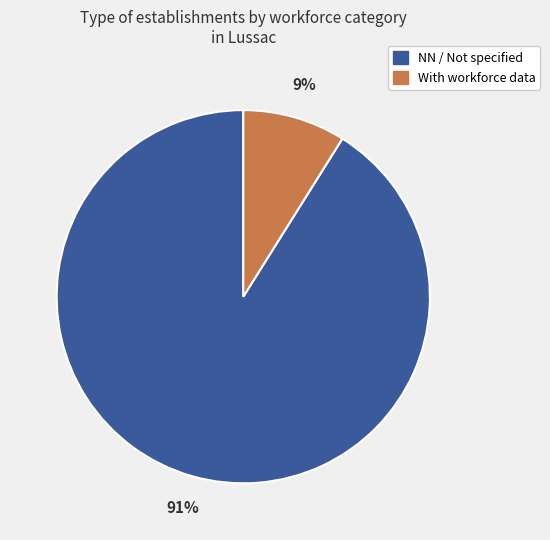

To the nearest percent, what is the average slice percentage?

50%